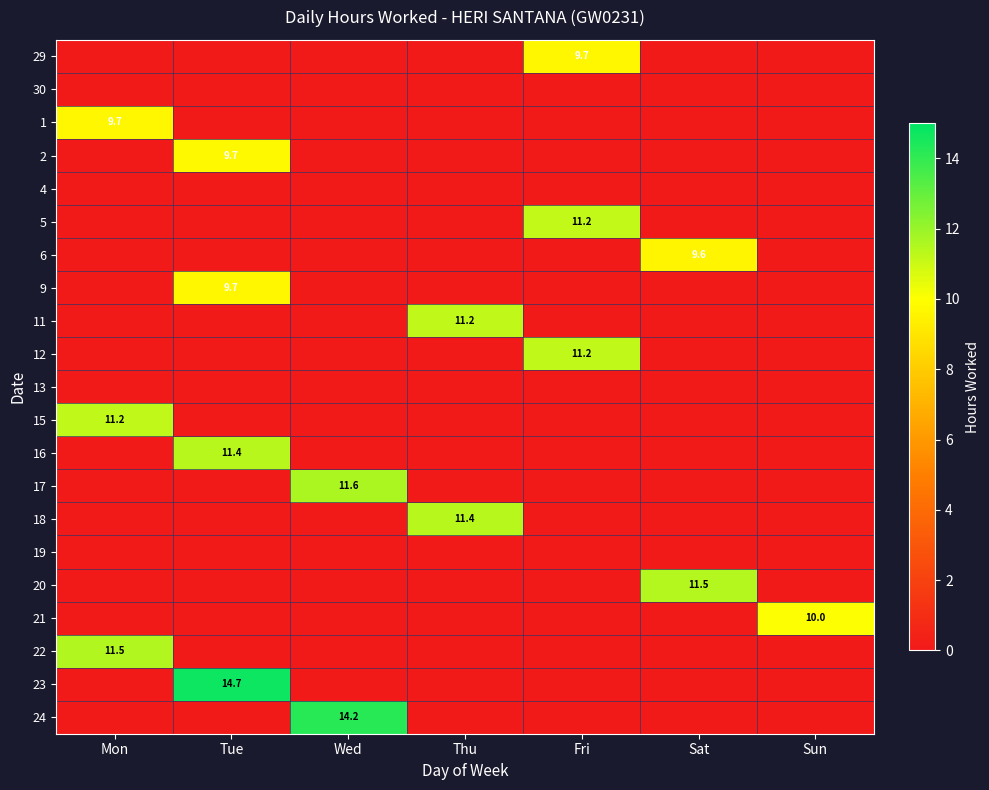

Which has a higher value, Sun or Tue?

Sun